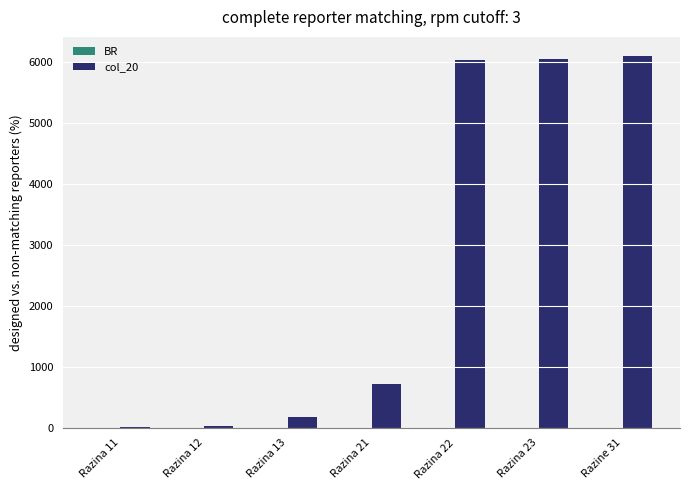

What is the maximum value shown in the chart?

6099